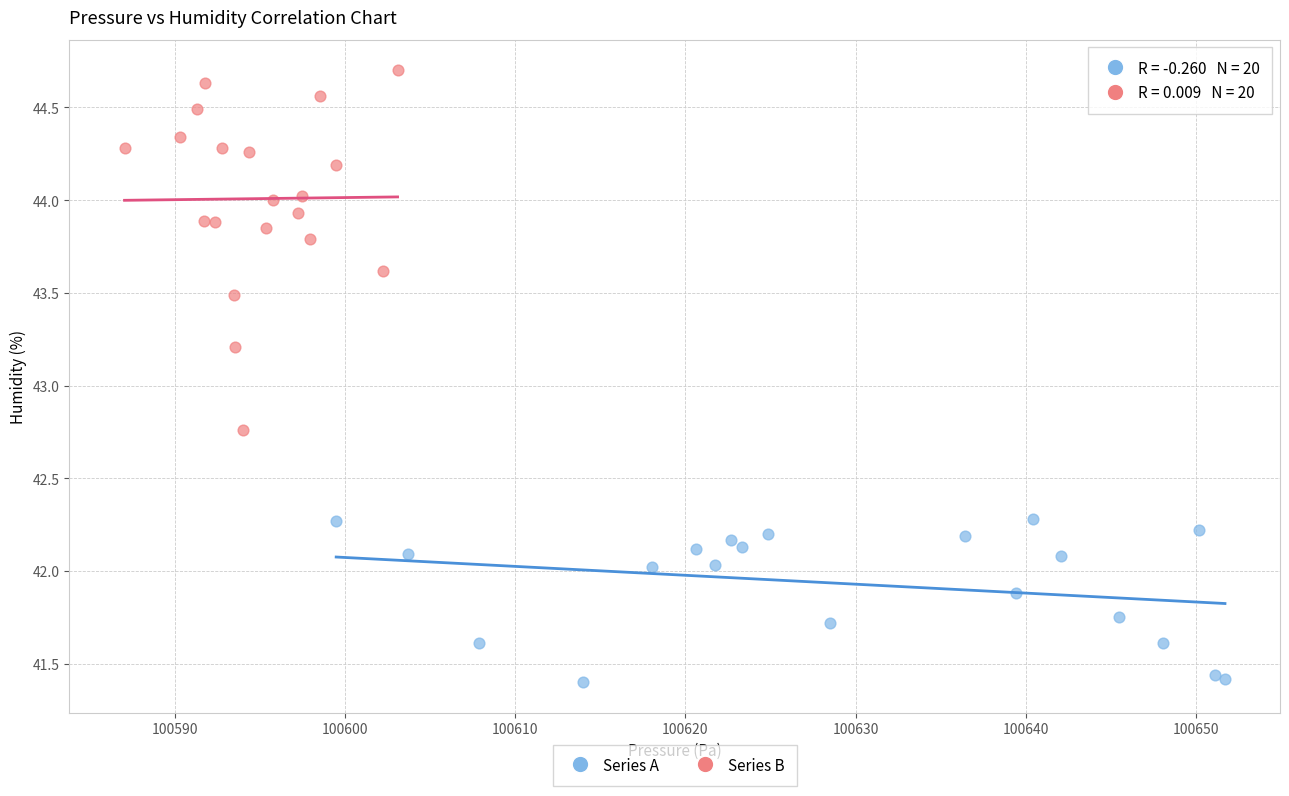

Which series has the widest spread of Y values?

Series B